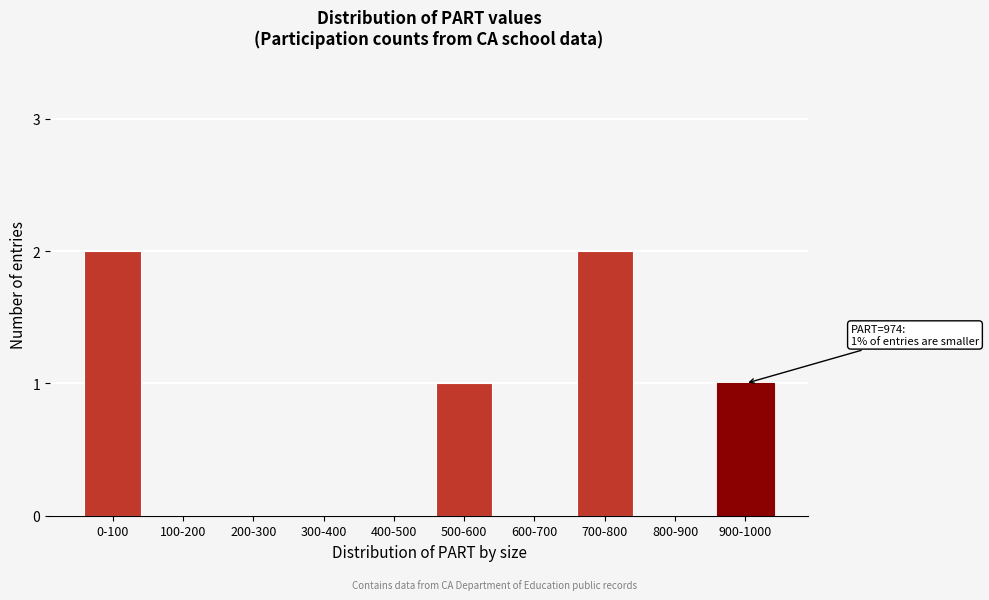

Reading left to right, transcribe all the data shown in this chart.

0-100=2	100-200=0	200-300=0	300-400=0	400-500=0	500-600=1	600-700=0	700-800=2	800-900=0	900-1000=1